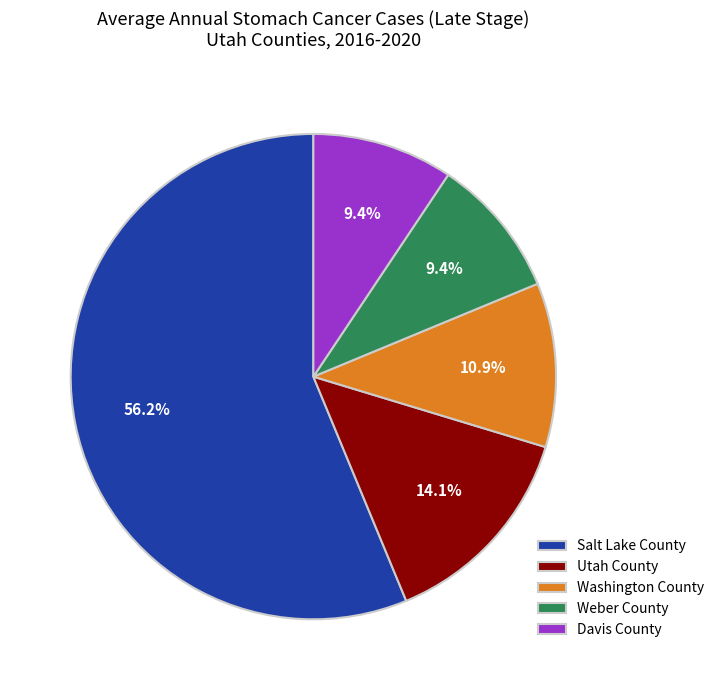

What is the ratio of the value at Salt Lake County to the value at Utah County?

4.0